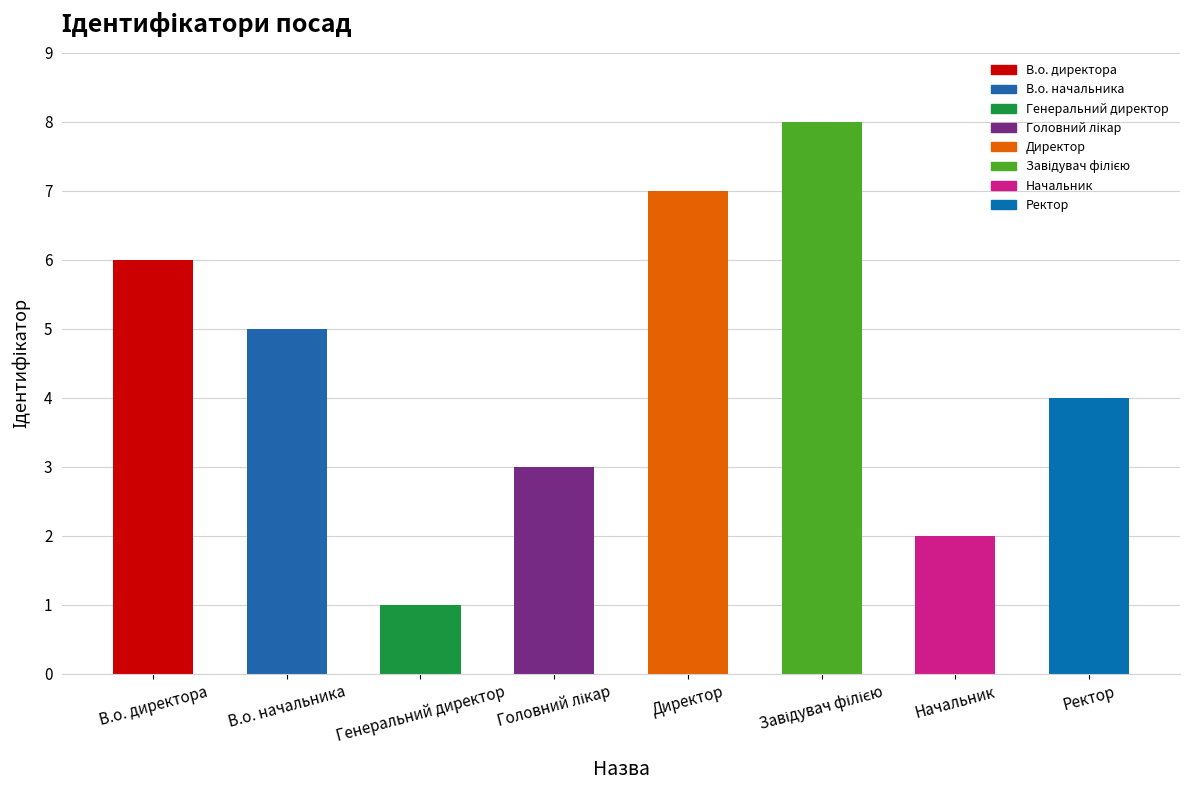

What is the value of the 5th bar from the left?

7